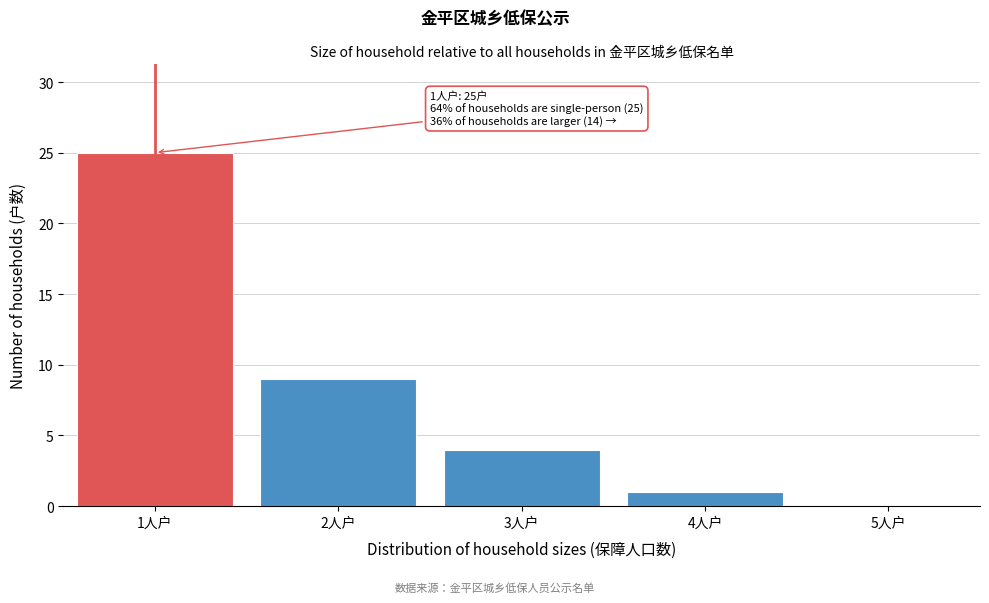

Reading right to left, list all the values displayed in this chart.

5人户=0	4人户=1	3人户=4	2人户=9	1人户=25